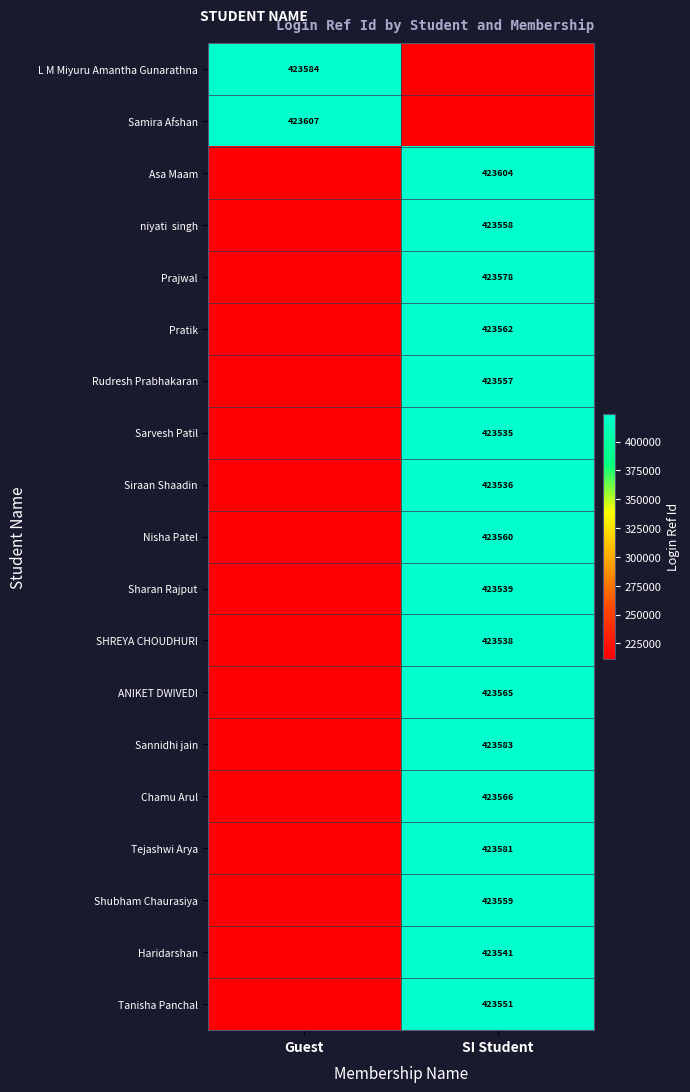

Is the value of ANIKET DWIVEDI at SI Student greater than the value of L M Miyuru Amantha Gunarathna at Guest?

No